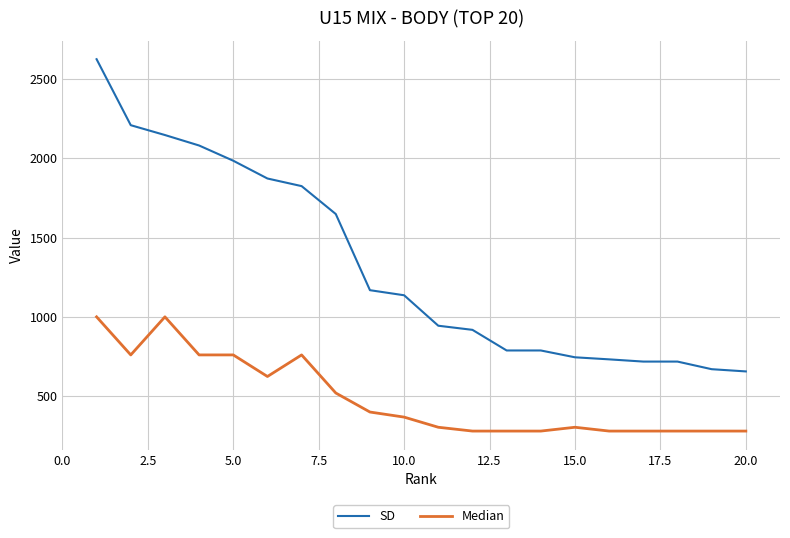

Rank the series by their maximum value, from lowest to highest.

Median, SD